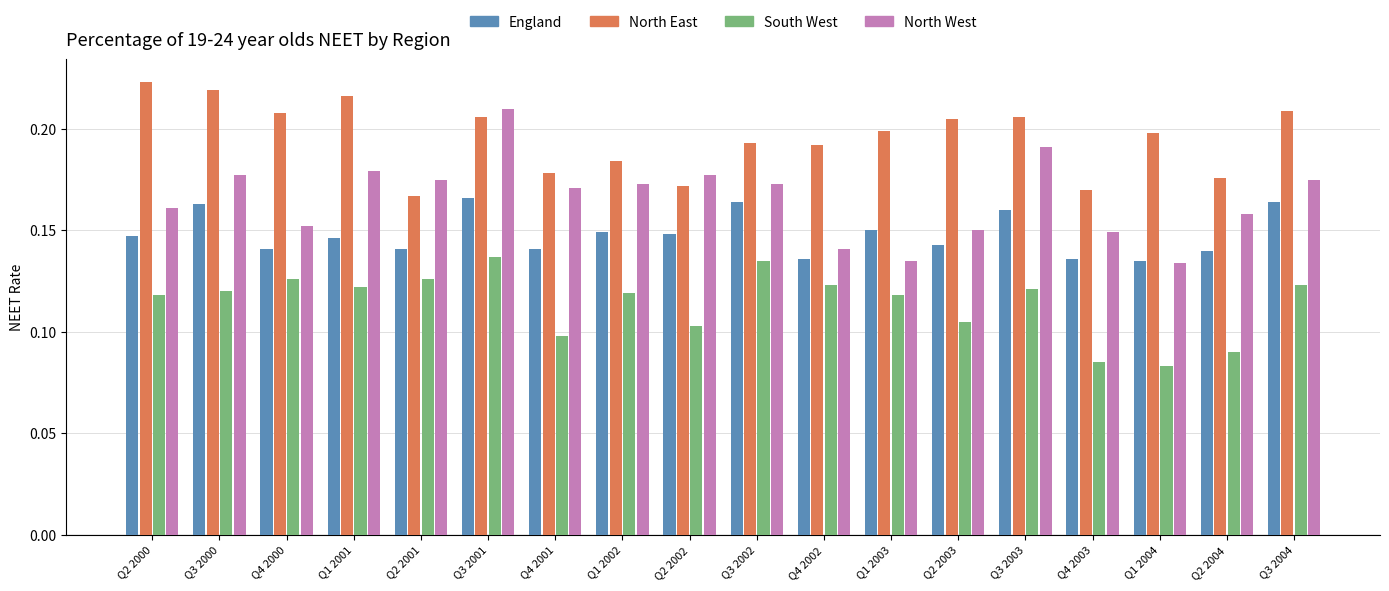

List the series in order of their peak value, highest first.

North East, North West, England, South West